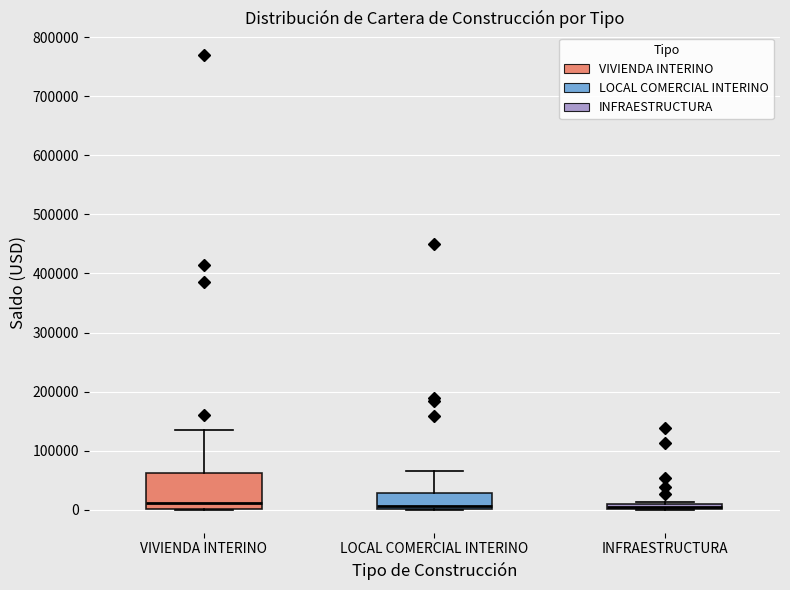

Where is the lower edge of the box for INFRAESTRUCTURA on the y-axis? The values are not printed on the chart, so give them approximately, as read against the axis.

0